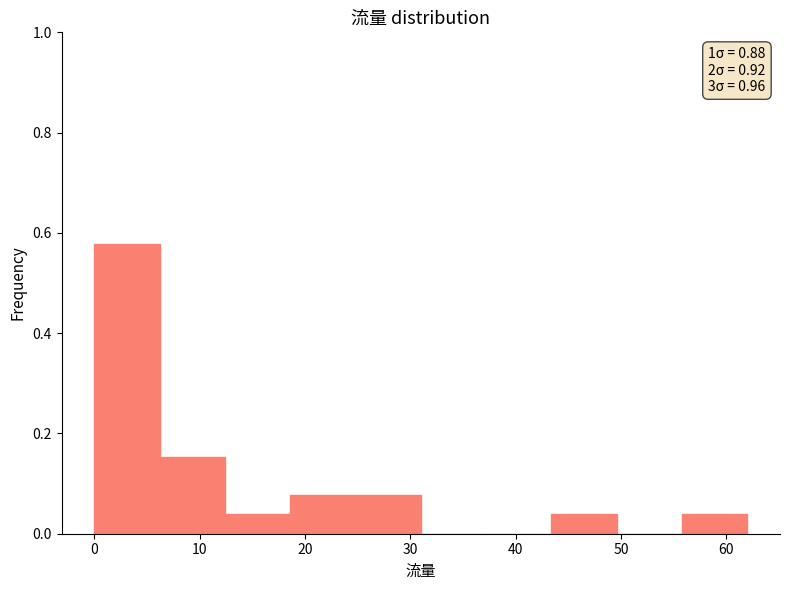

Over which range of the x-axis is the bar tallest?

0.0 to 6.2